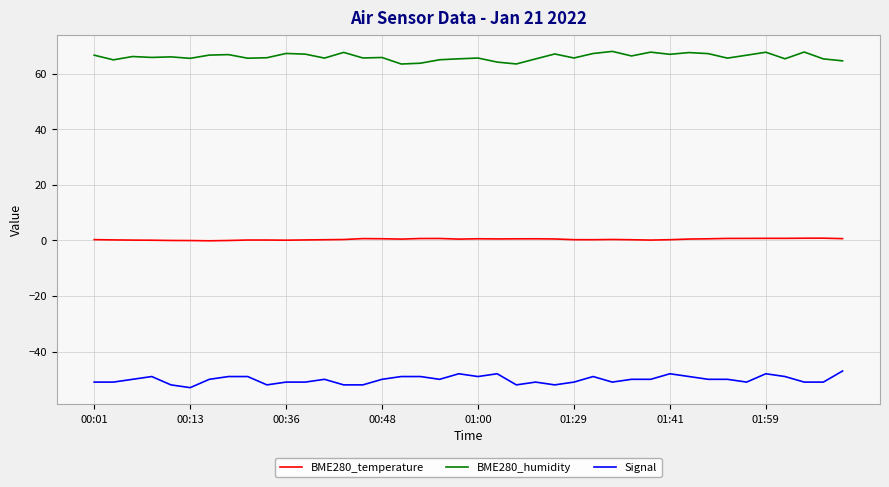

True or false: BME280_humidity has more than 1 interior local peaks.

True